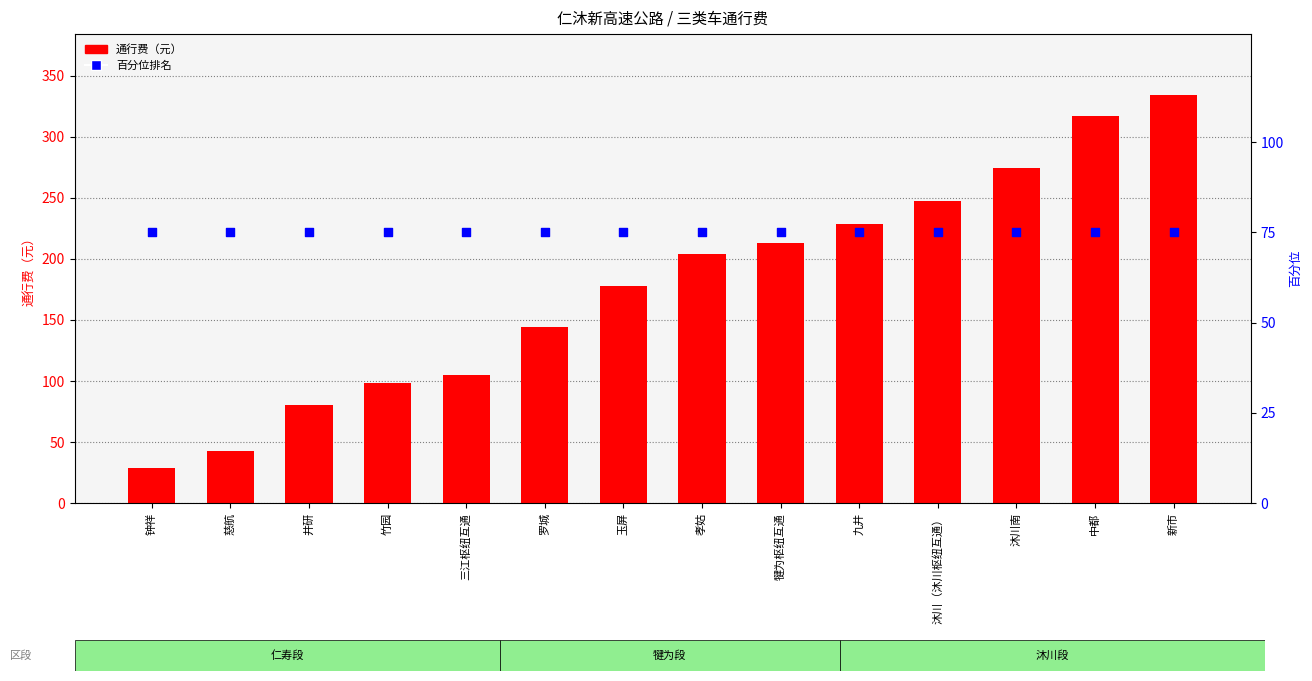

Which series has the largest total across all categories?

通行费（元）